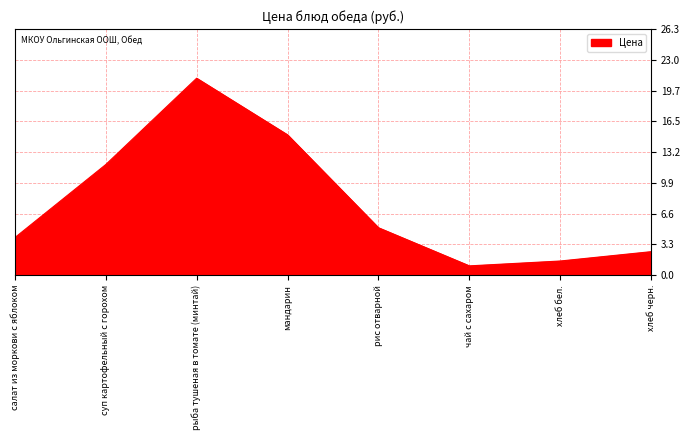

Between суп картофельный с горохом and мандарин, which is larger?

мандарин